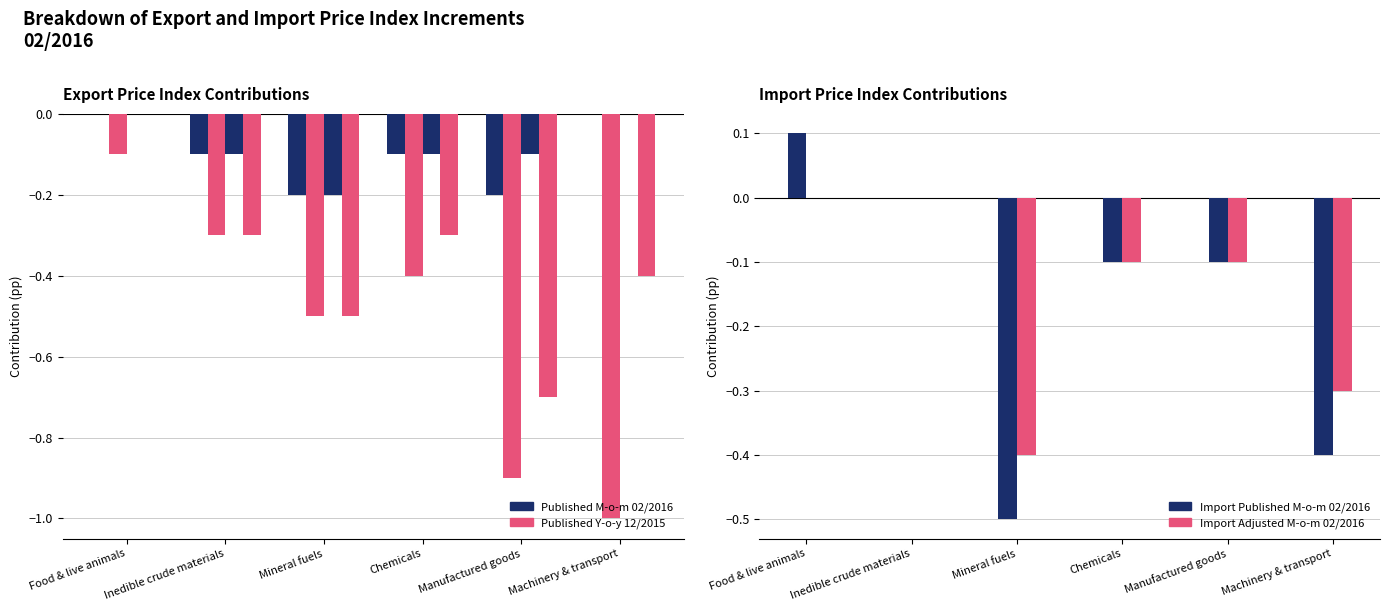

How many Export Adjusted M-o-m 02/2016 values are between 0 and 1?

2